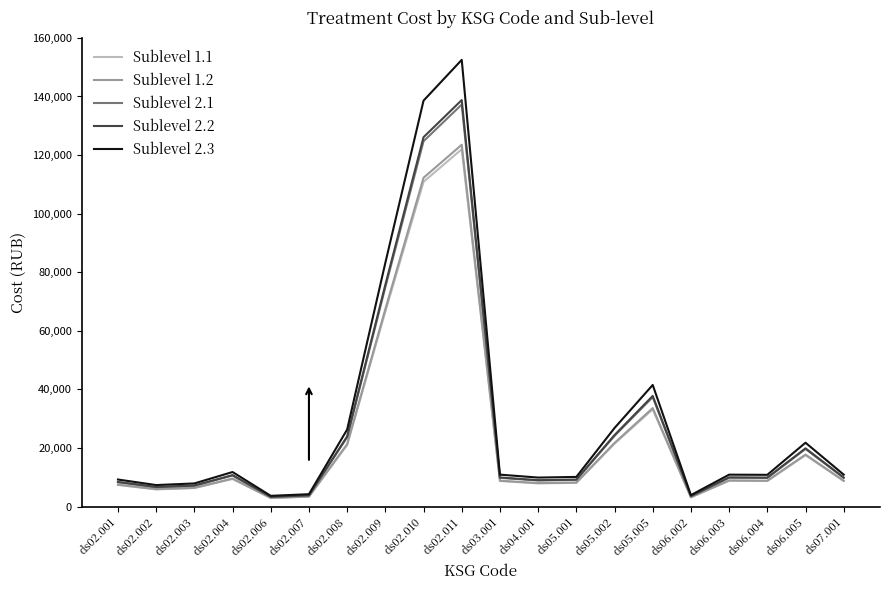

Does the chart have visible grid lines?

No